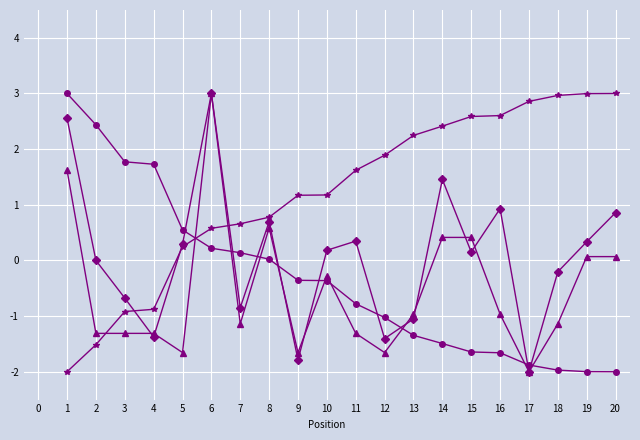

What is the maximum value shown in the chart?

3.0